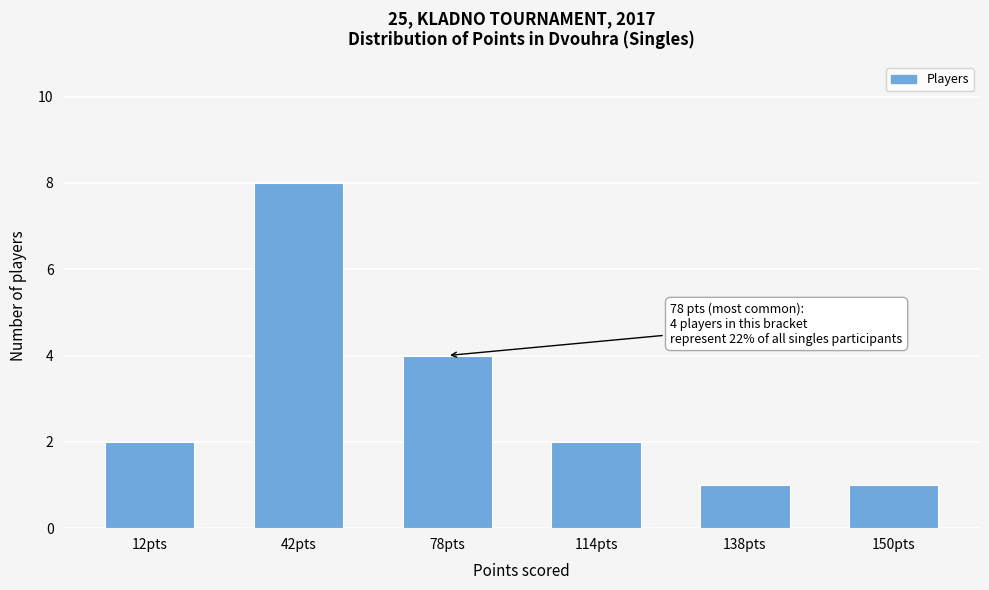

Reading right to left, list all the values displayed in this chart.

150pts=1	138pts=1	114pts=2	78pts=4	42pts=8	12pts=2